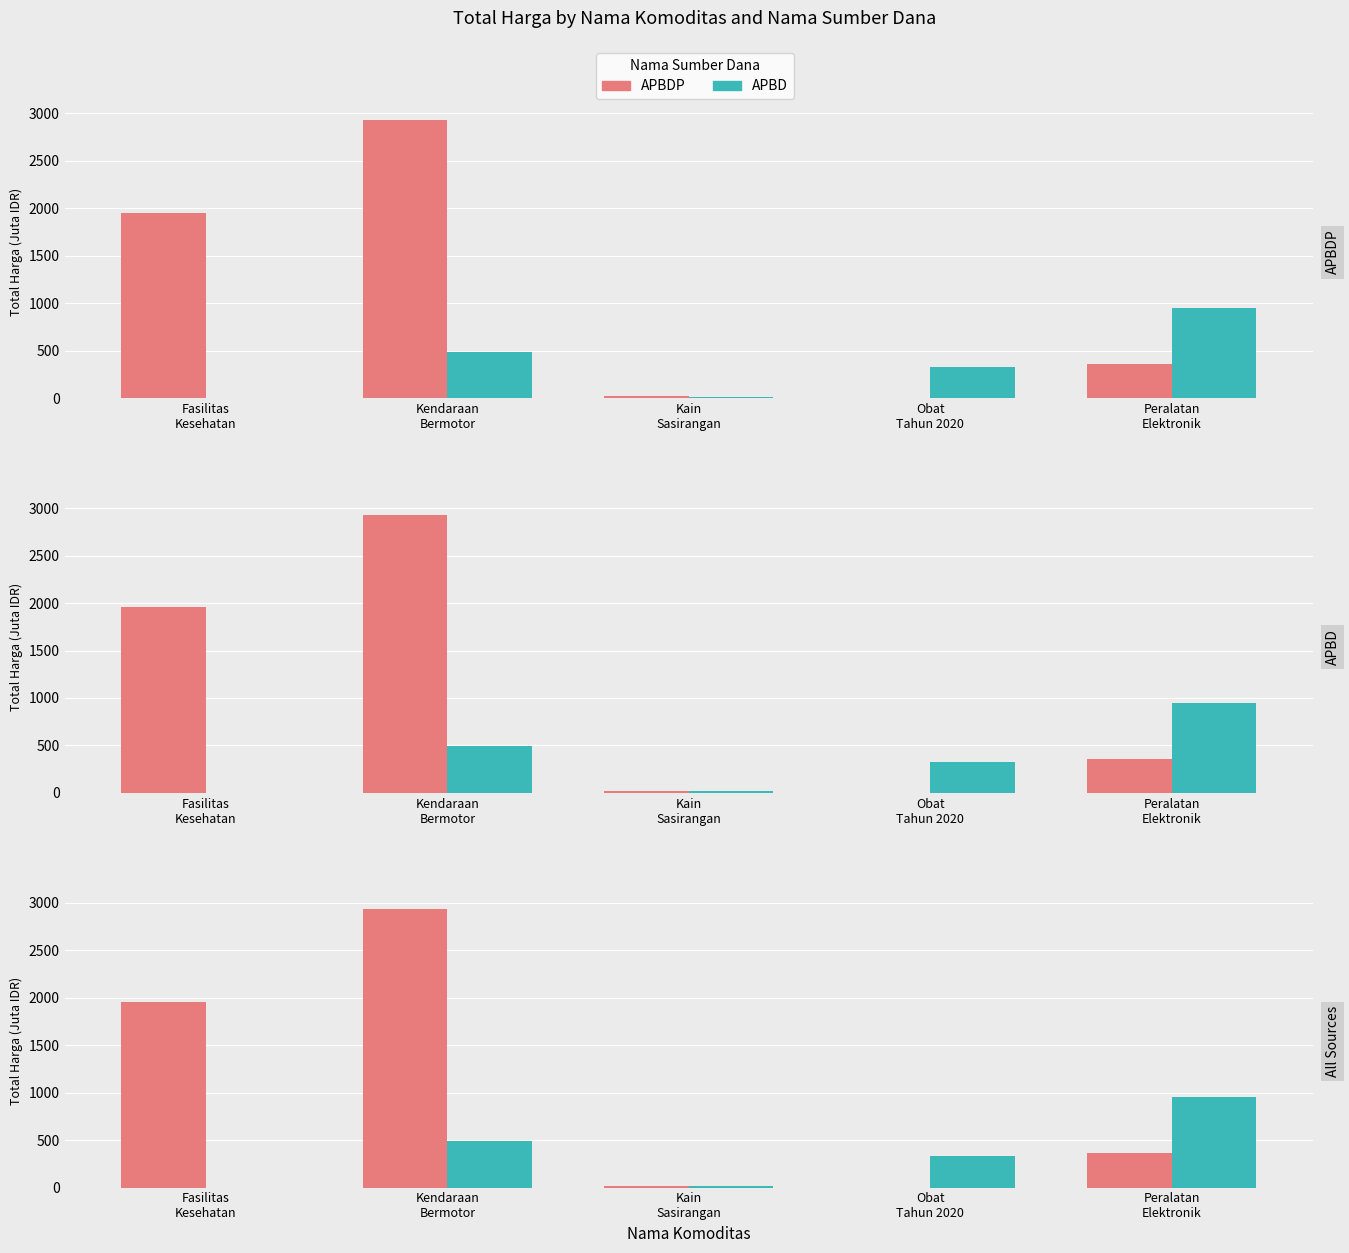

What is the highest value of the APBD series?

948.8